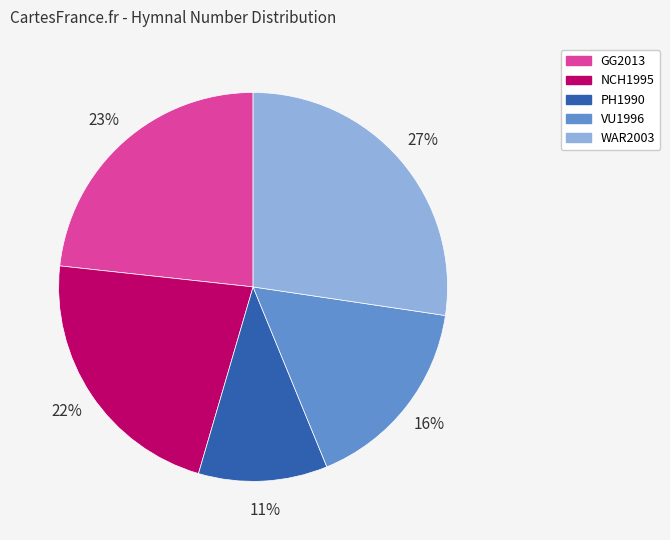

Is there any slice that represents more than half of the pie?

No